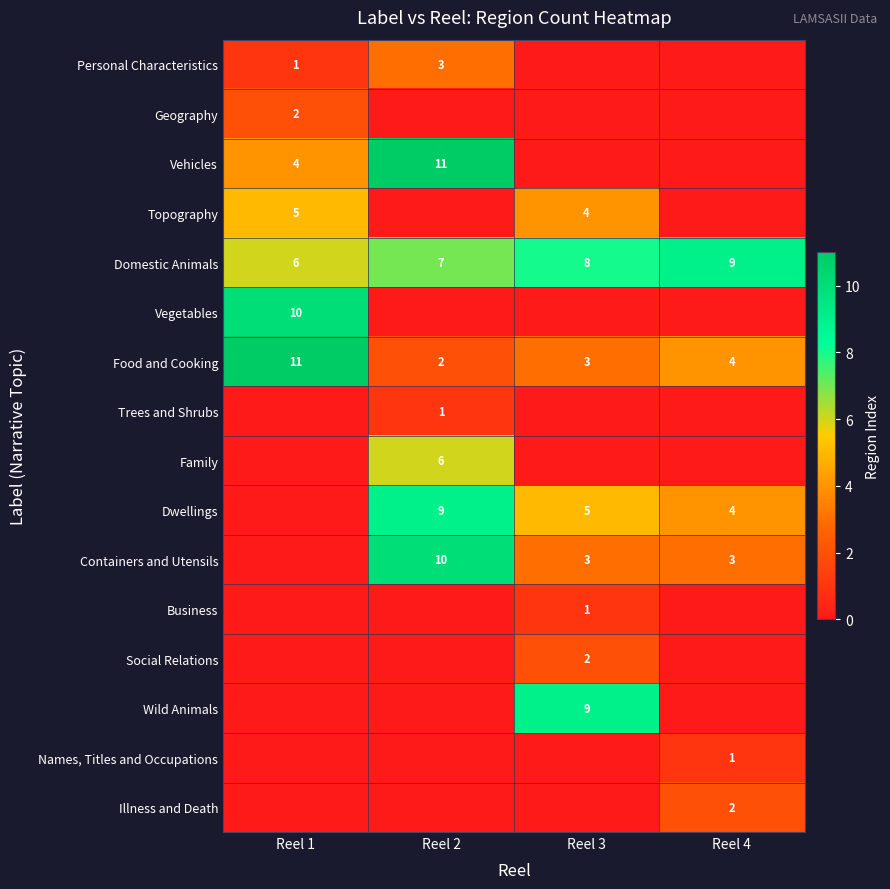

How many categories are shown in the chart?

4